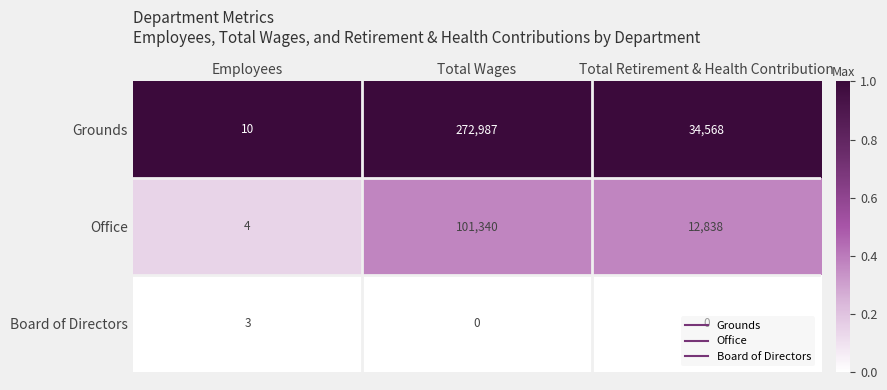

Which series has the largest range (max minus min)?

Grounds